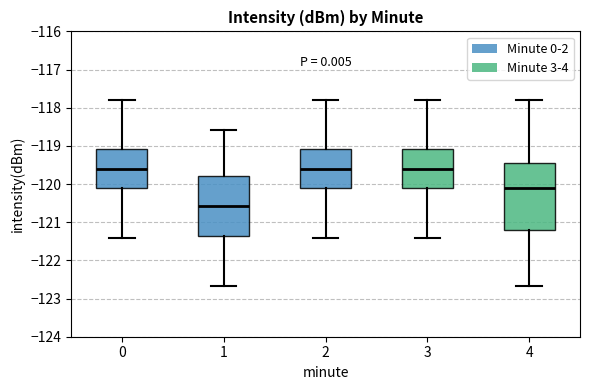

Where does the upper whisker of the box at x = 3 end on the y-axis? The values are not printed on the chart, so give them approximately, as read against the axis.

-117.8